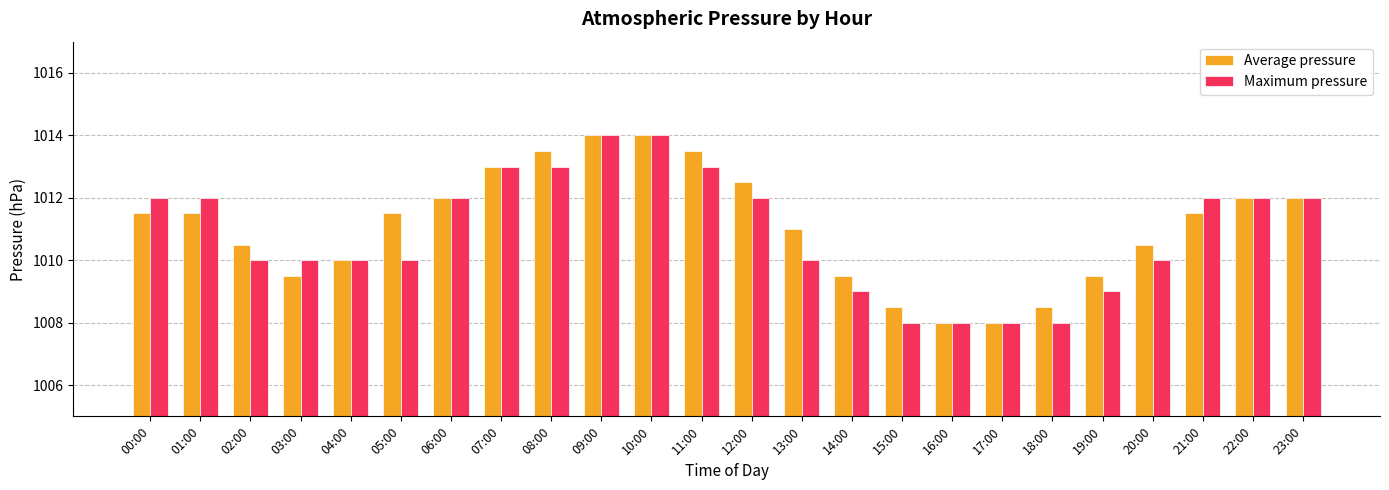

What is the difference between the maximum and second lowest values in the Maximum pressure series?

6.0